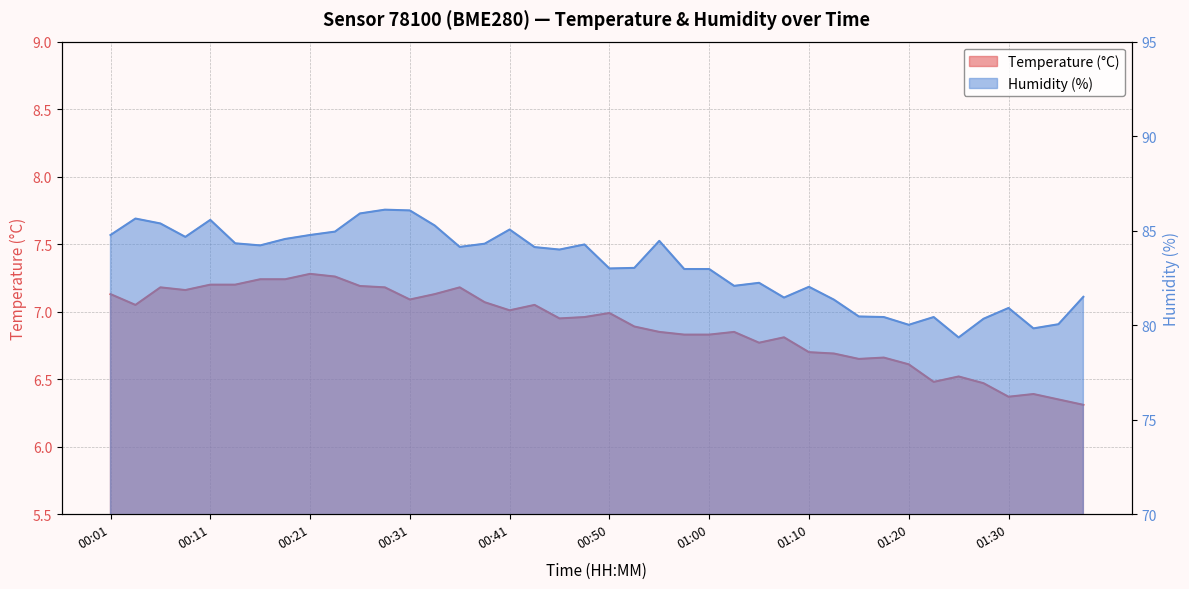

What are all the series names shown in the legend?

Temperature (°C), Humidity (%)